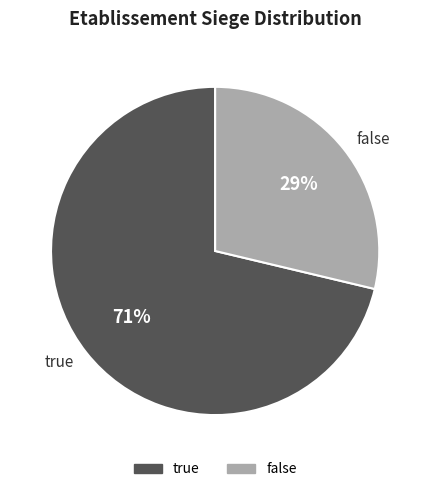

Combined, do true and false account for over 50%?

Yes